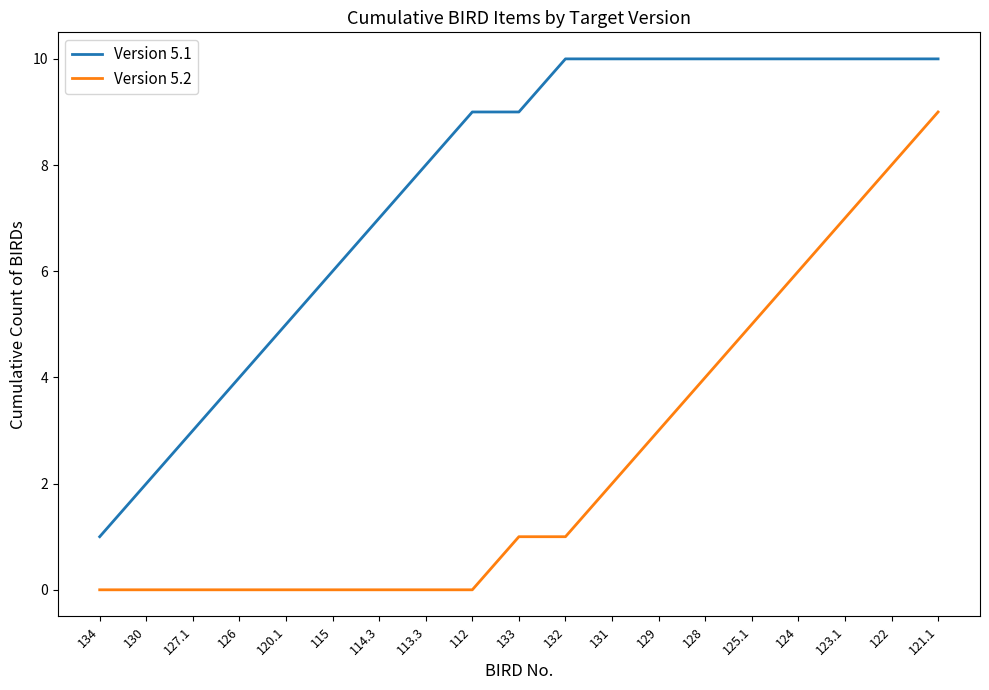

True or false: Version 5.2 and Version 5.1 intersect in this chart.

False